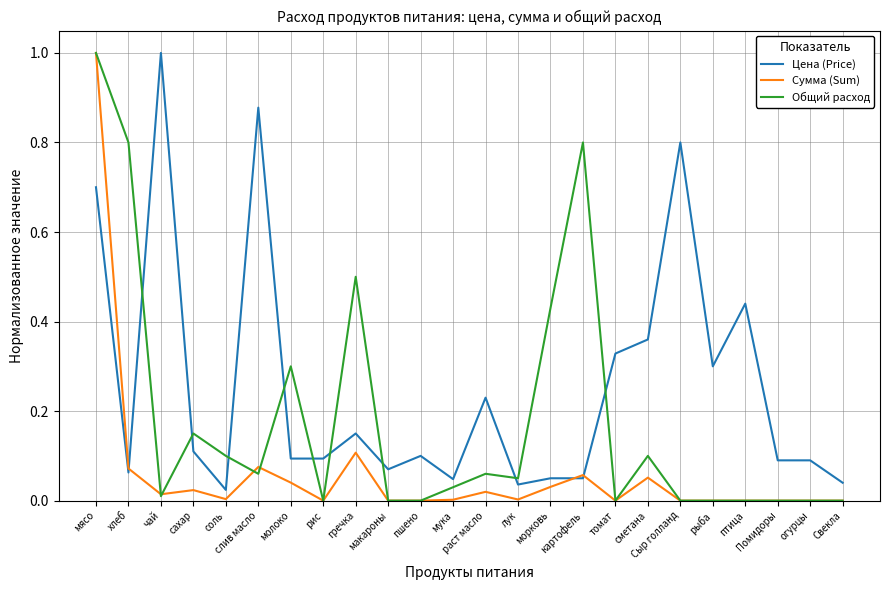

Is this an area chart (filled region under the line)?

No